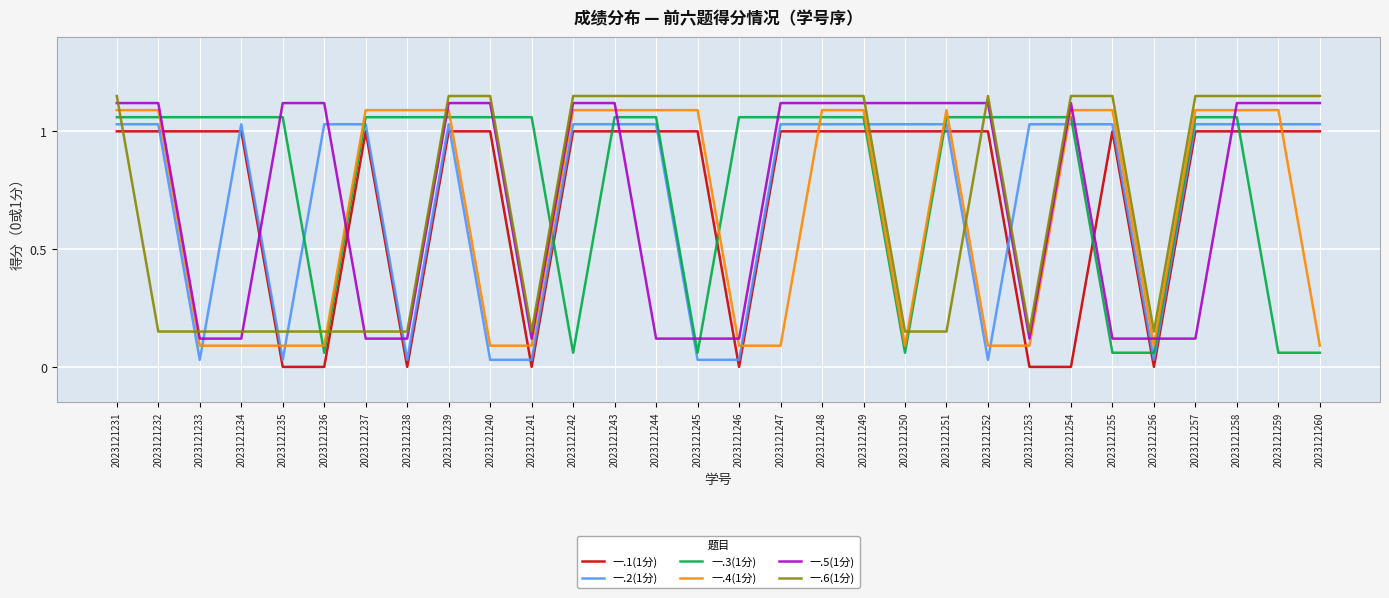

The value of 一.1(1分) at 2023121241 is 0.0. True or false?

True